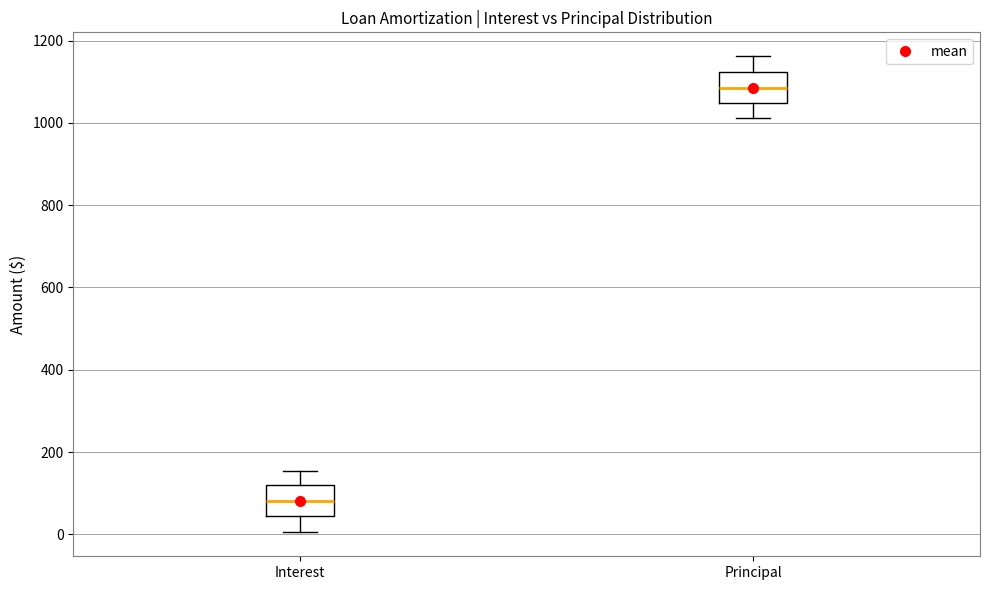

Reading left to right, transcribe this box plot: for each box, give where its median line is, the range the box spans, and where its two whiskers end, as read against the y-axis. The values are not printed on the chart, so give them approximately, as read against the axis.

Interest: median 80, box 40 to 120, whiskers 0 to 160
Principal: median 1080, box 1040 to 1120, whiskers 1020 to 1160